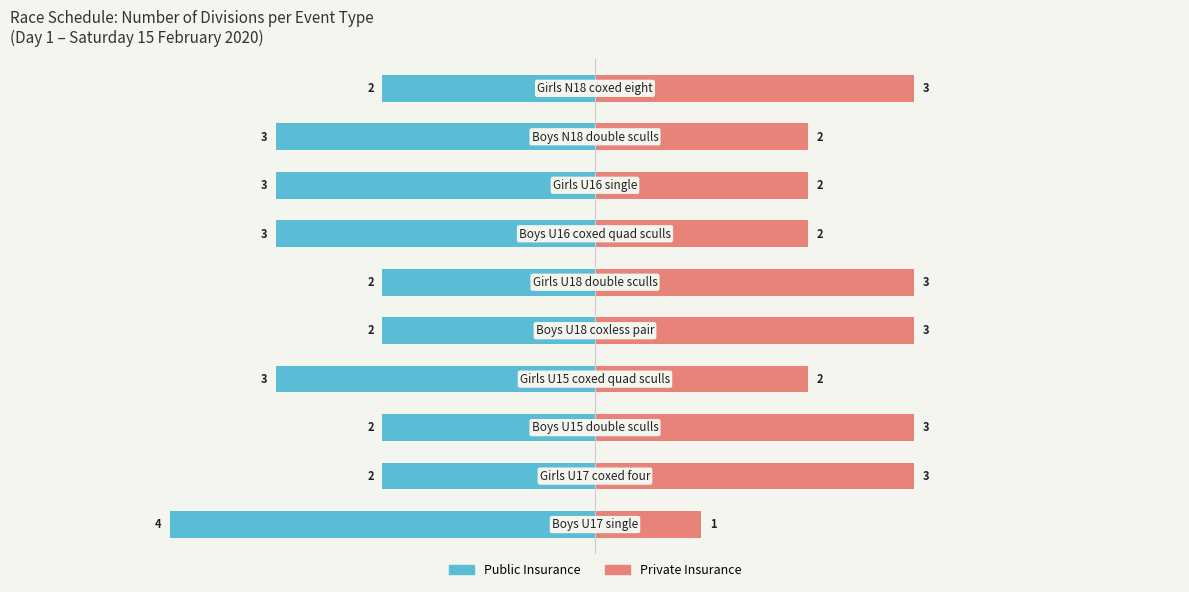

What is the approximate value of Public Insurance at 2?

-2